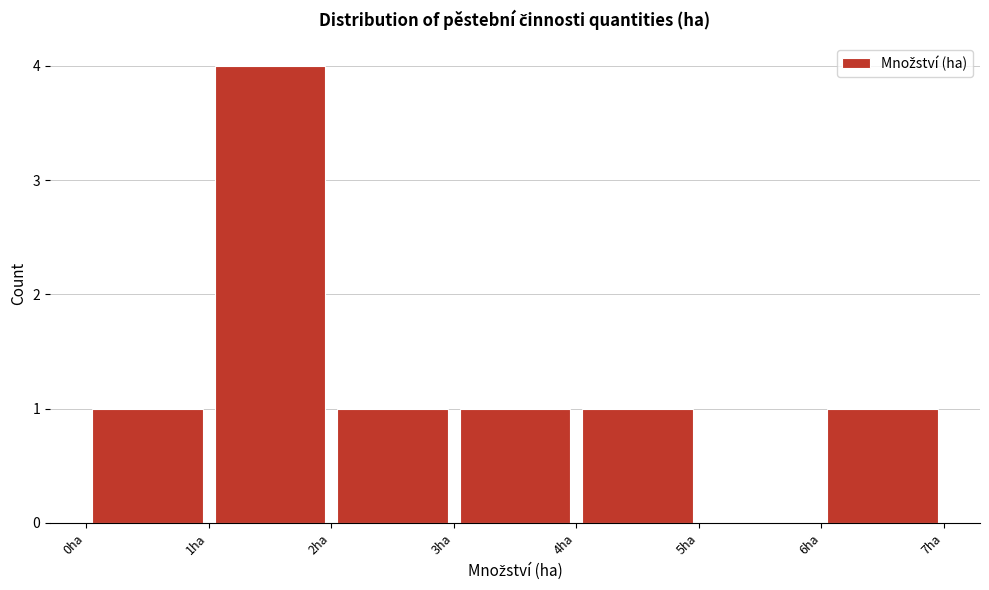

Reading left to right, transcribe this chart: for each bar, give the range it covers on the x-axis and its height. The values are not printed on the chart, so give them approximately, as read against the axis.

0 to 1: 1
1 to 2: 4
2 to 3: 1
3 to 4: 1
4 to 5: 1
5 to 6: 0
6 to 7: 1